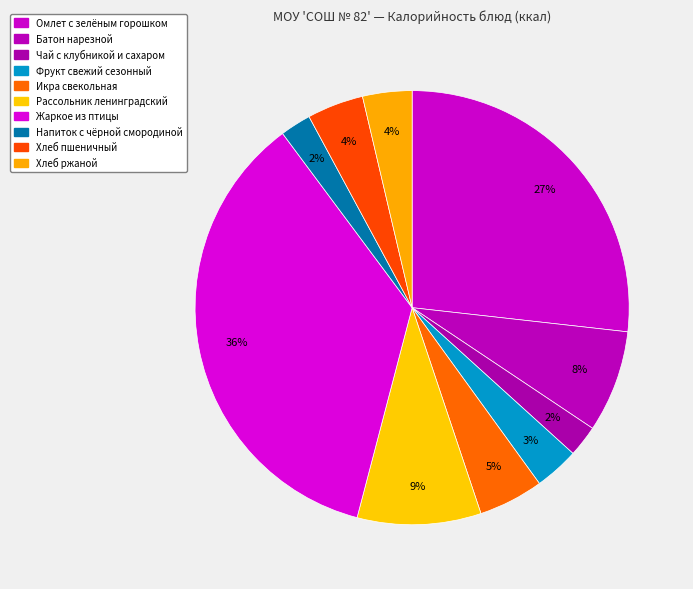

Which slice is the largest?

Жаркое из птицы